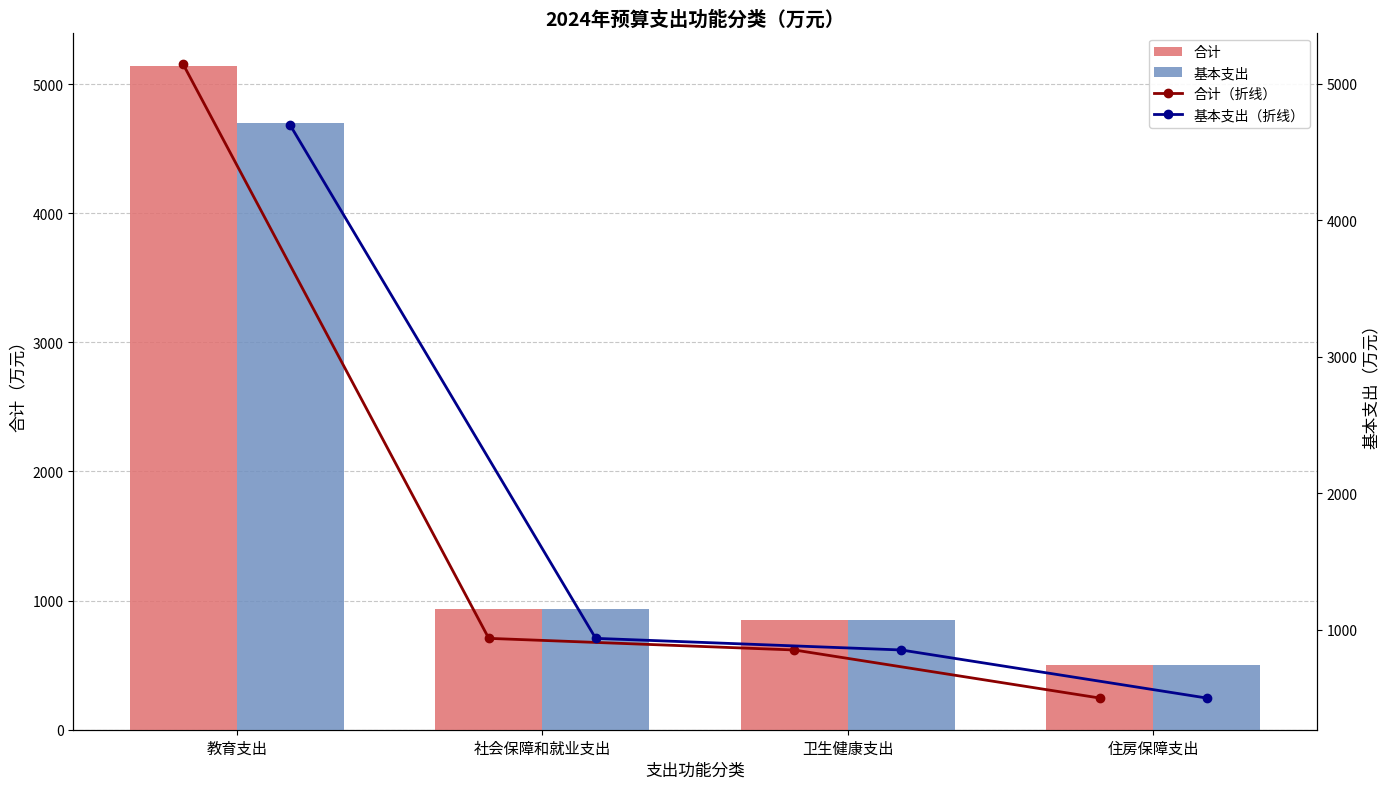

Reading right to left, transcribe all the data shown in this chart.

合计: 500.2	852.2	937.3	5140.1
基本支出: 500.2	852.2	937.3	4695.4
合计（折线）: 500.2	852.2	937.3	5140.1
基本支出（折线）: 500.2	852.2	937.3	4695.4